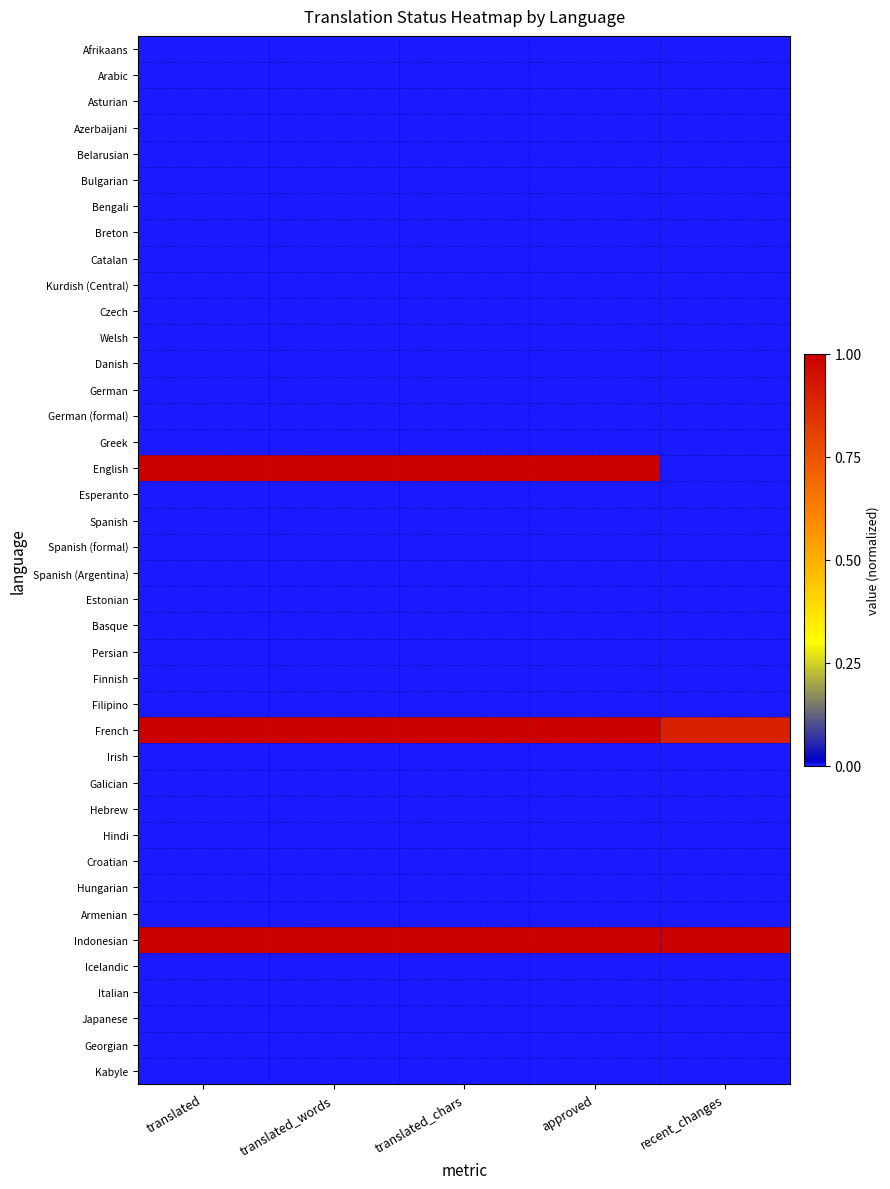

At how many categories does at least one series exceed 0?

5